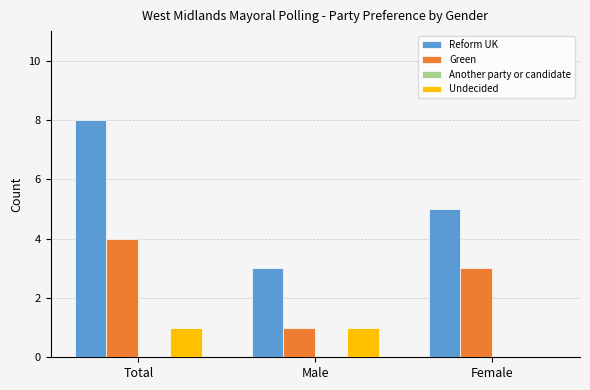

What is the sum of the Green values at Total and Male?

5